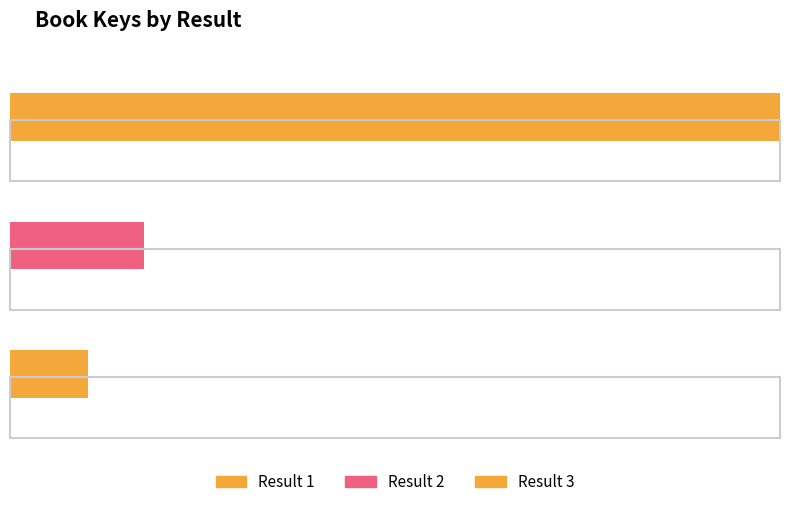

Are the bars grouped side by side (vs. stacked)?

No